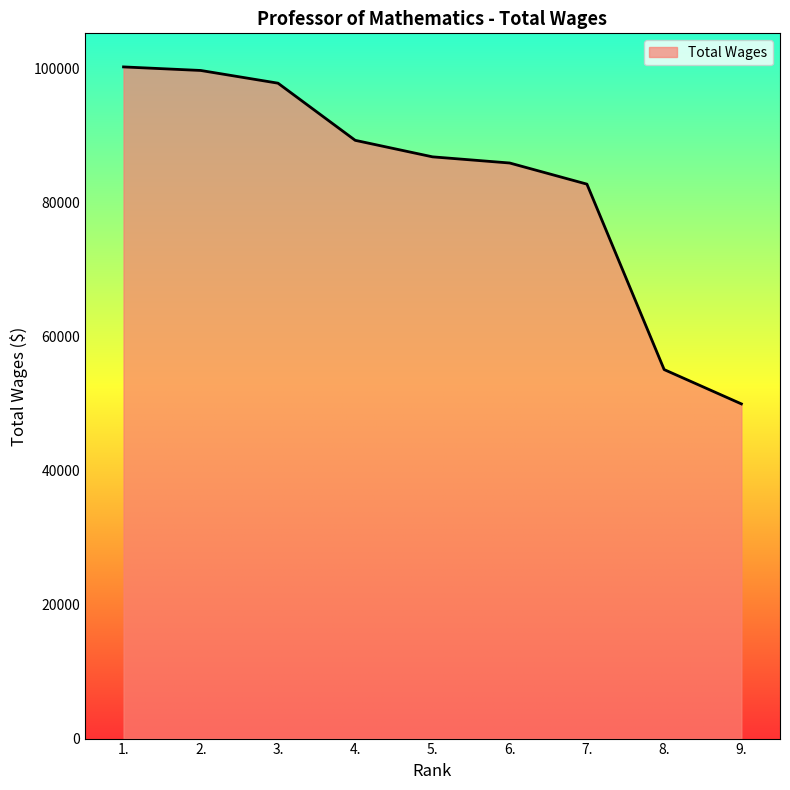

Reading left to right, list all the values displayed in this chart.

1.=100245	2.=99714	3.=97818	4.=89288	5.=86825	6.=85904	7.=82751	8.=55073	9.=49952